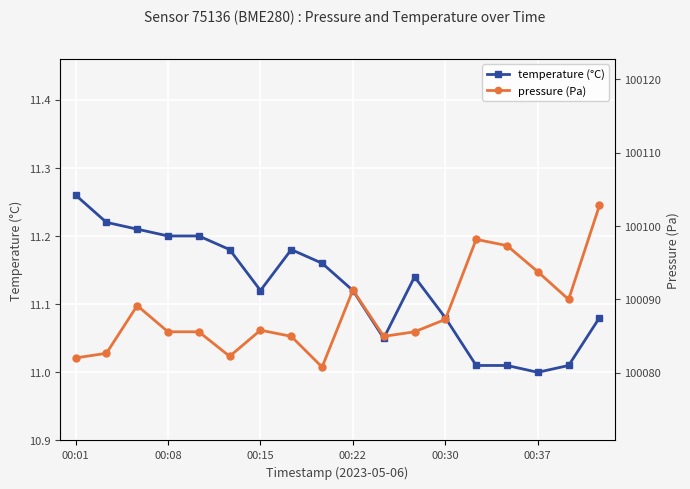

Reading right to left, extract all data points from this chart.

temperature (°C): 11.1	11.0	11.0	11.0	11.0	11.1	11.1	11.1	11.1	11.2	11.2	11.1	11.2	11.2	11.2	11.2	11.2	11.3
pressure (Pa): 100102.8	100090.0	100093.8	100097.3	100098.2	100087.2	100085.6	100084.9	100091.2	100080.8	100084.9	100085.8	100082.2	100085.6	100085.6	100089.1	100082.6	100082.0